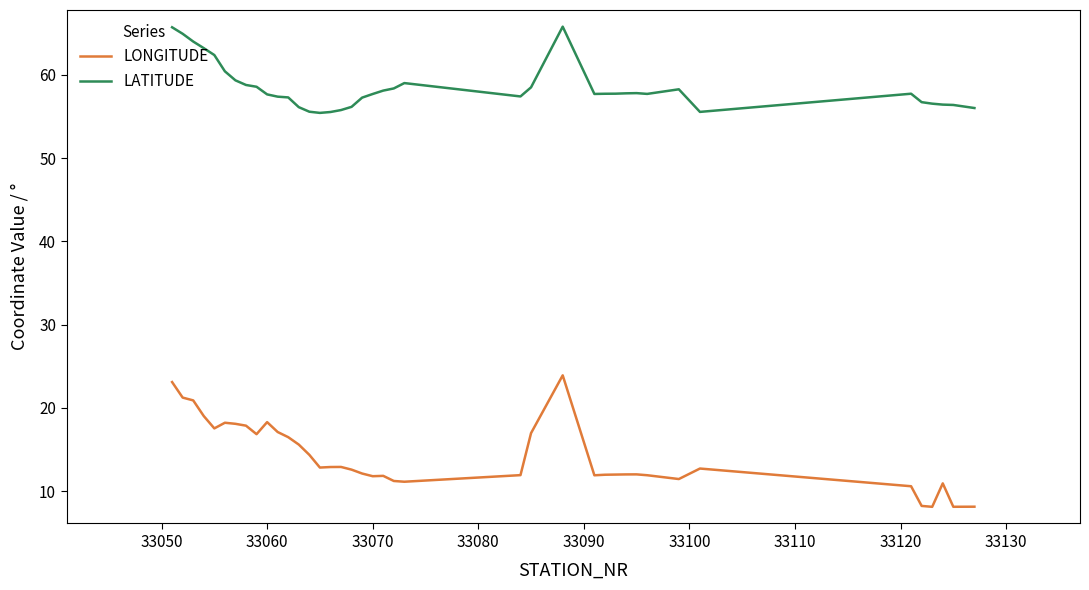

Does the chart display data point markers on the line(s)?

No